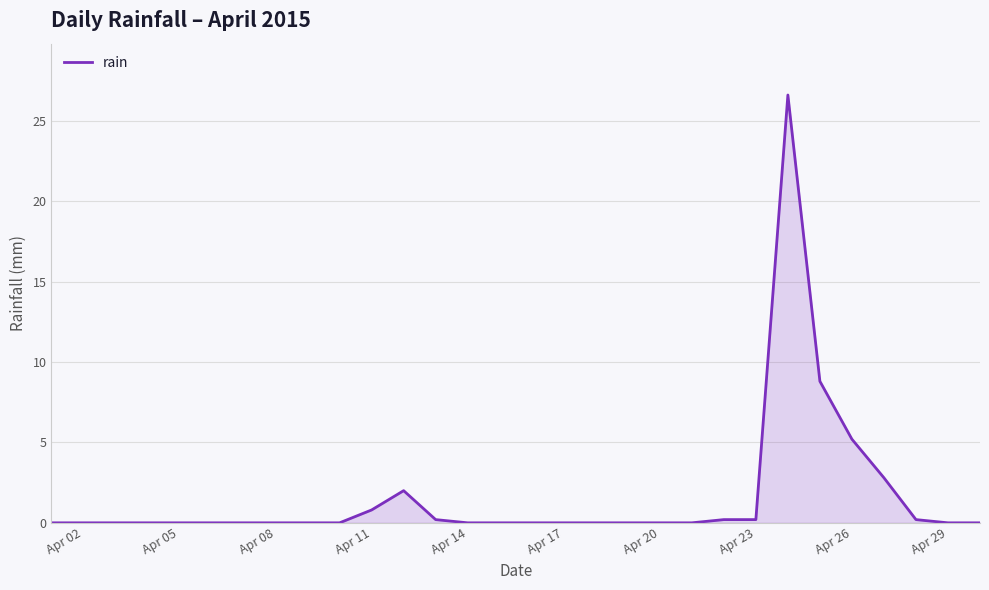

What is the greatest value displayed?

26.6